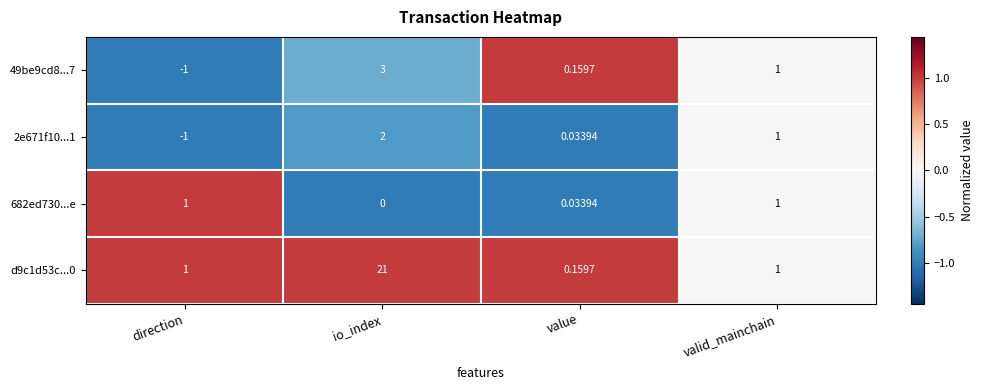

At how many categories does at least one series exceed 0?

4